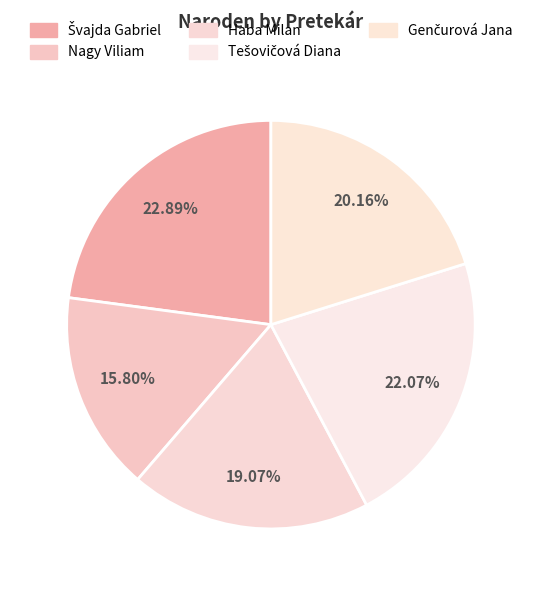

How many segments does this pie chart have?

5